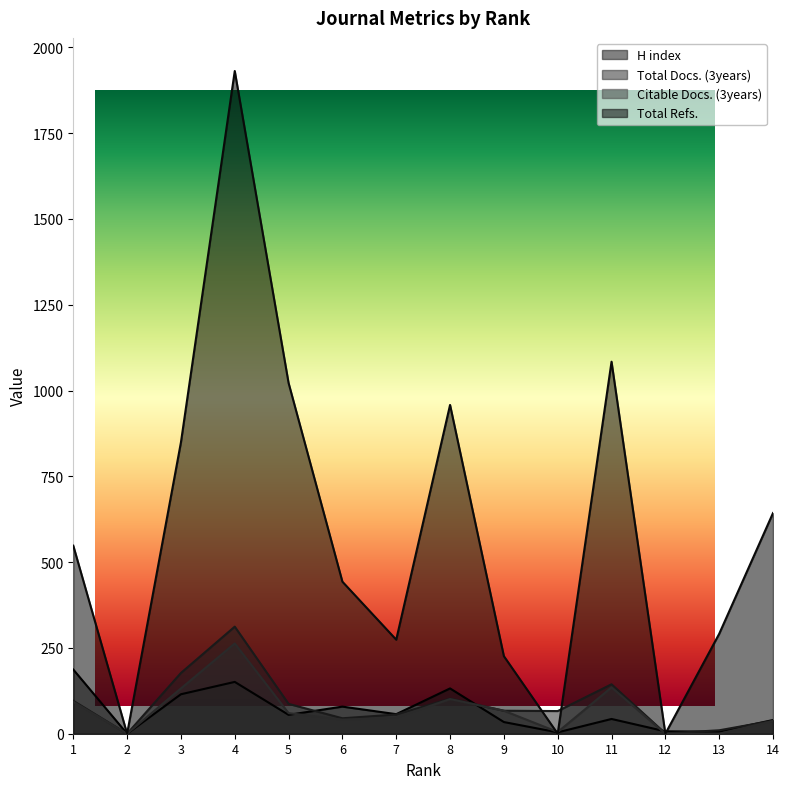

What is the approximate value of Total Refs. at 7?

274